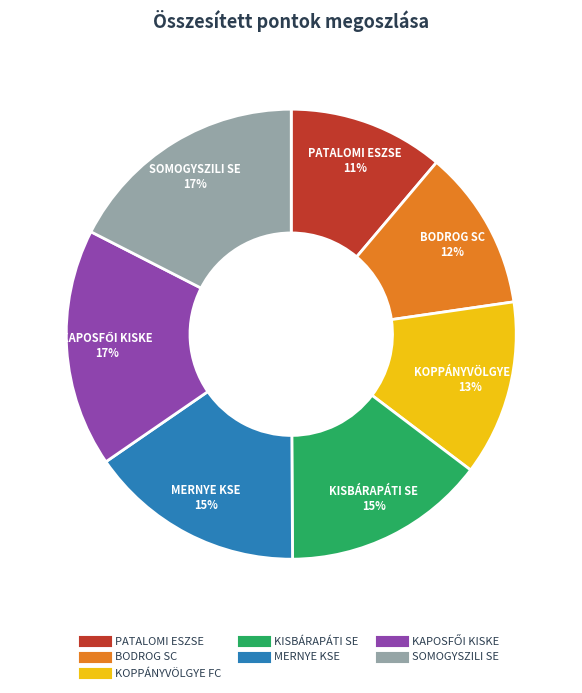

To the nearest percent, what is the difference between the largest and smallest slice percentages?

6%